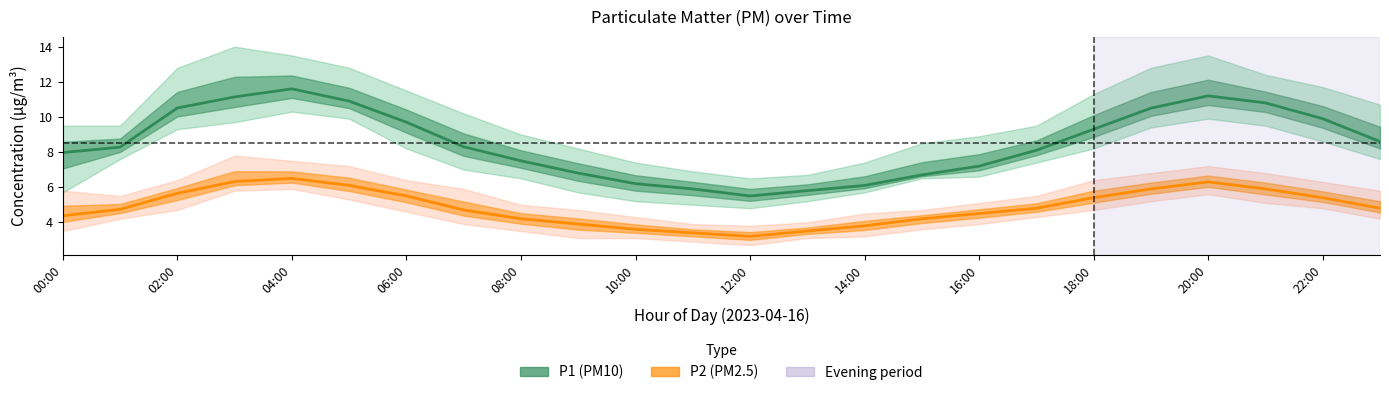

What is the label of the 8th point from the left?

14:00